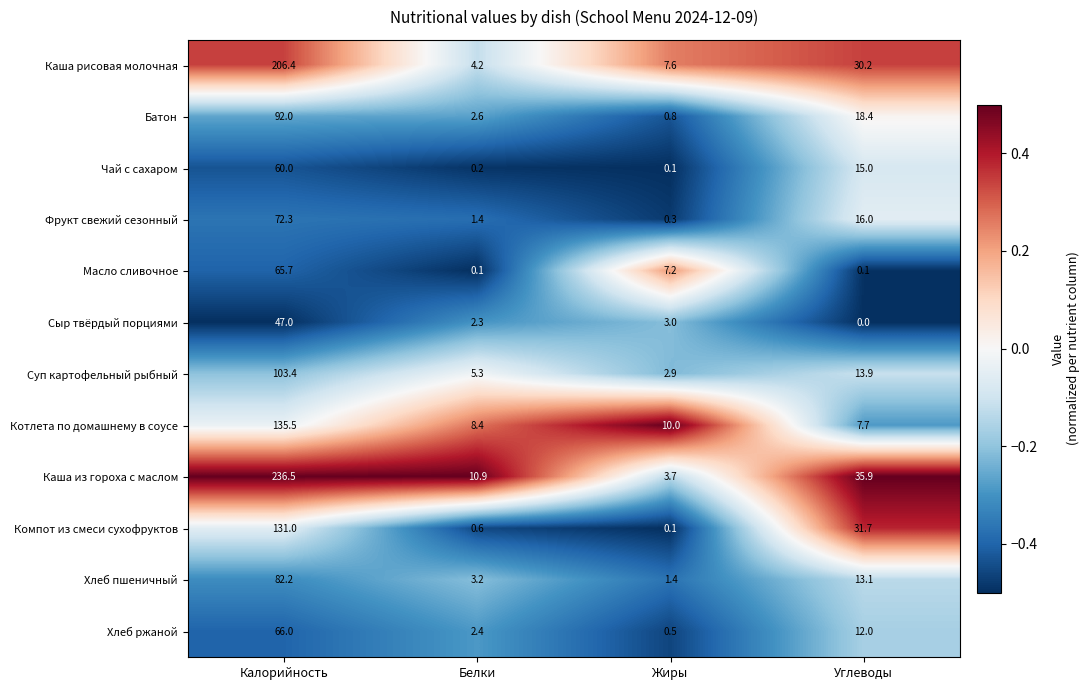

How many series are shown in this chart?

12